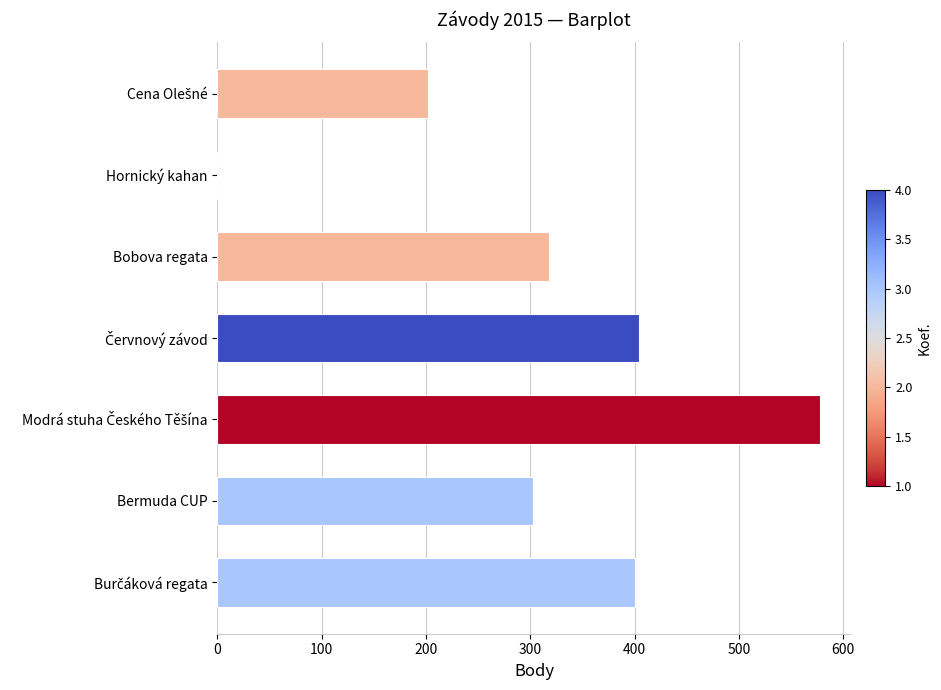

What is the average value?

315